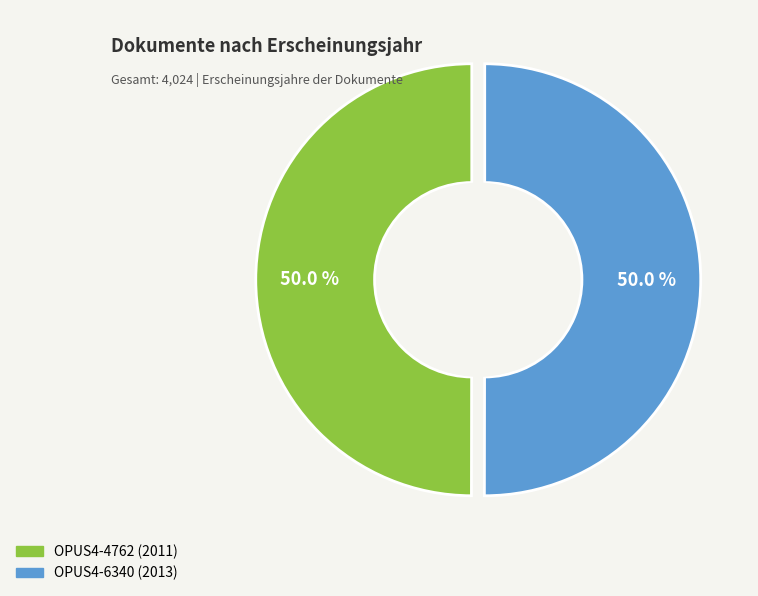

Is it true that OPUS4-6340 (2013) is 50% of the pie?

True